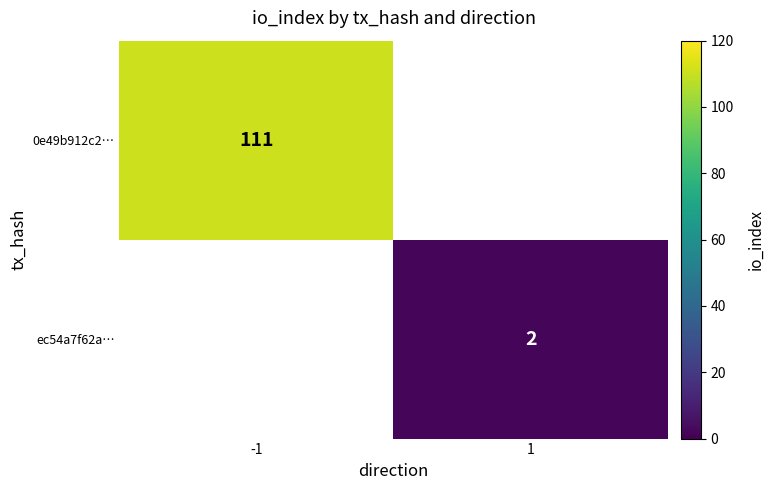

The value of 0e49b912c2… at -1 is 175. True or false?

False